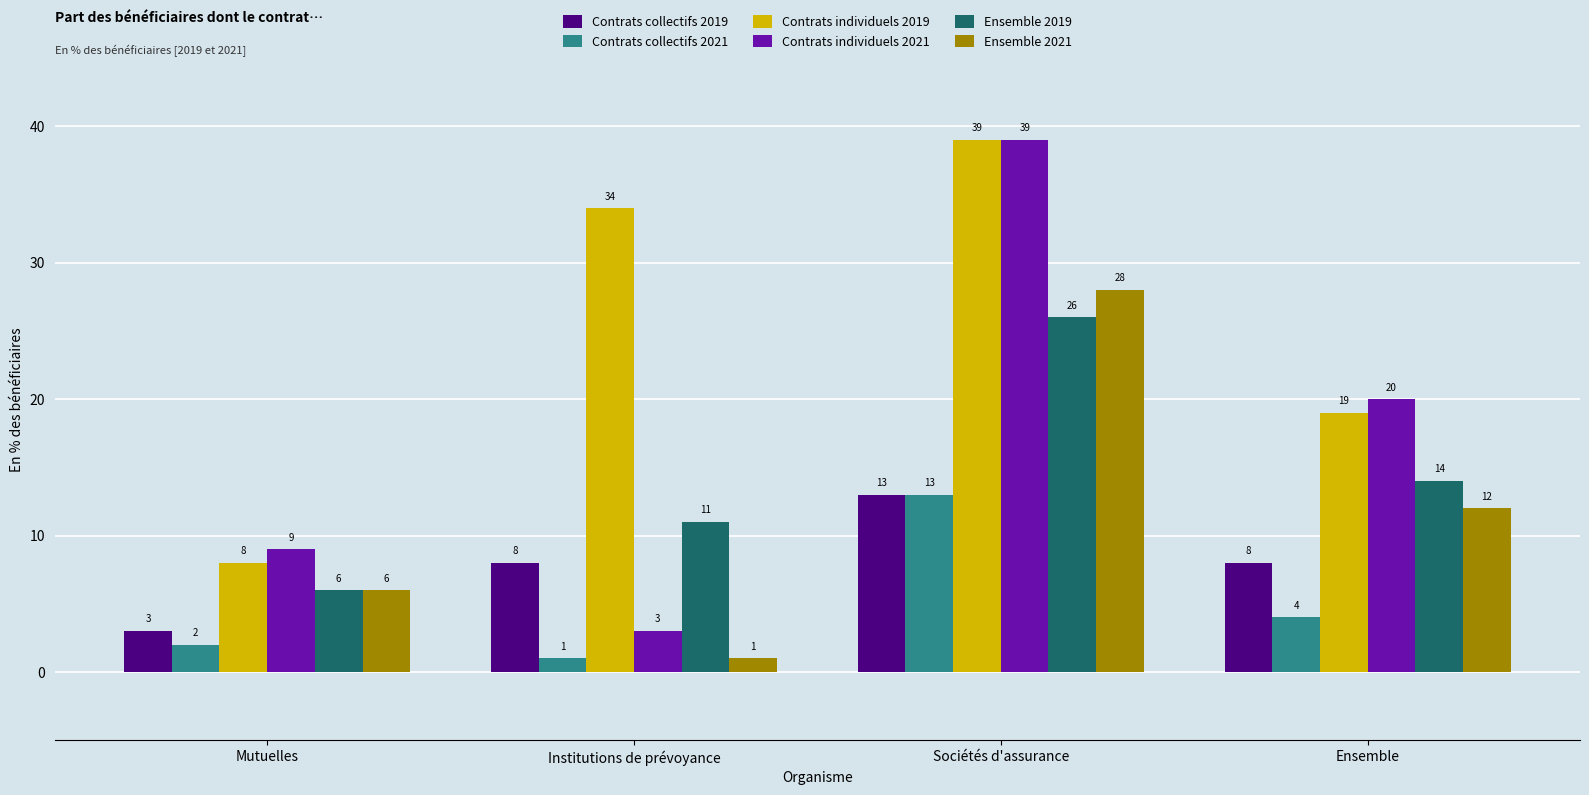

Count the number of data series in this chart.

6